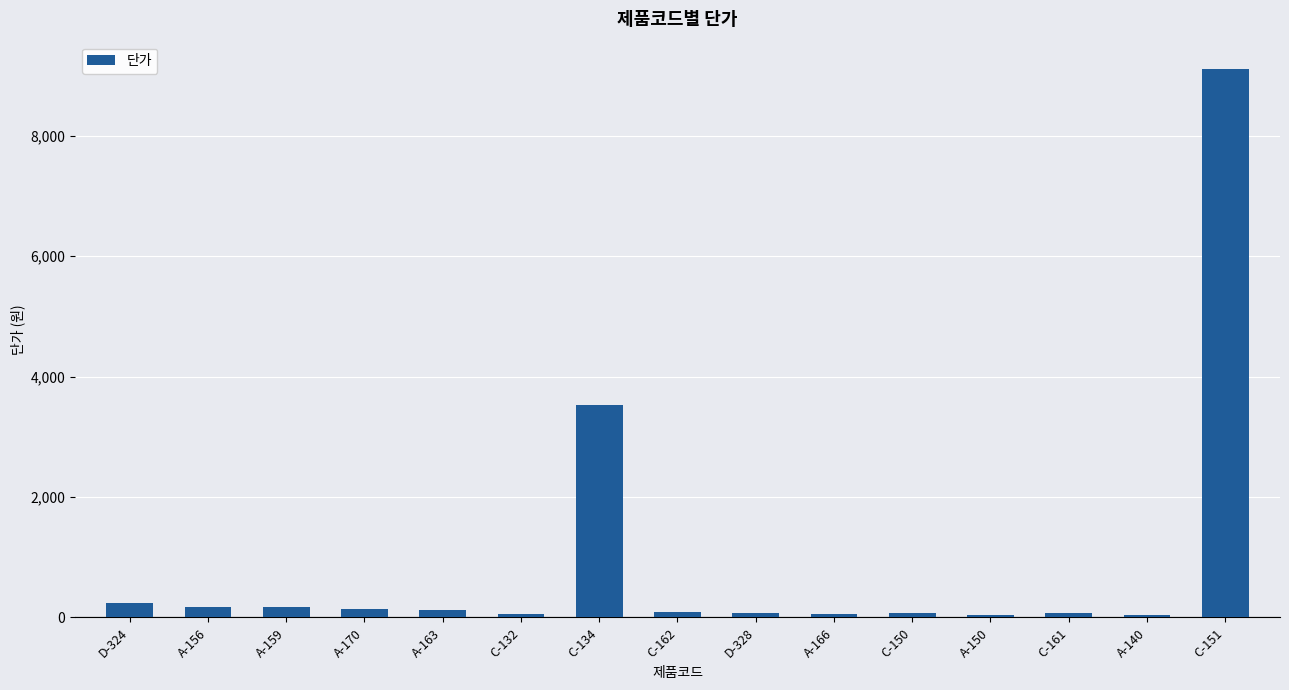

What is the difference between the maximum and minimum values?

9061